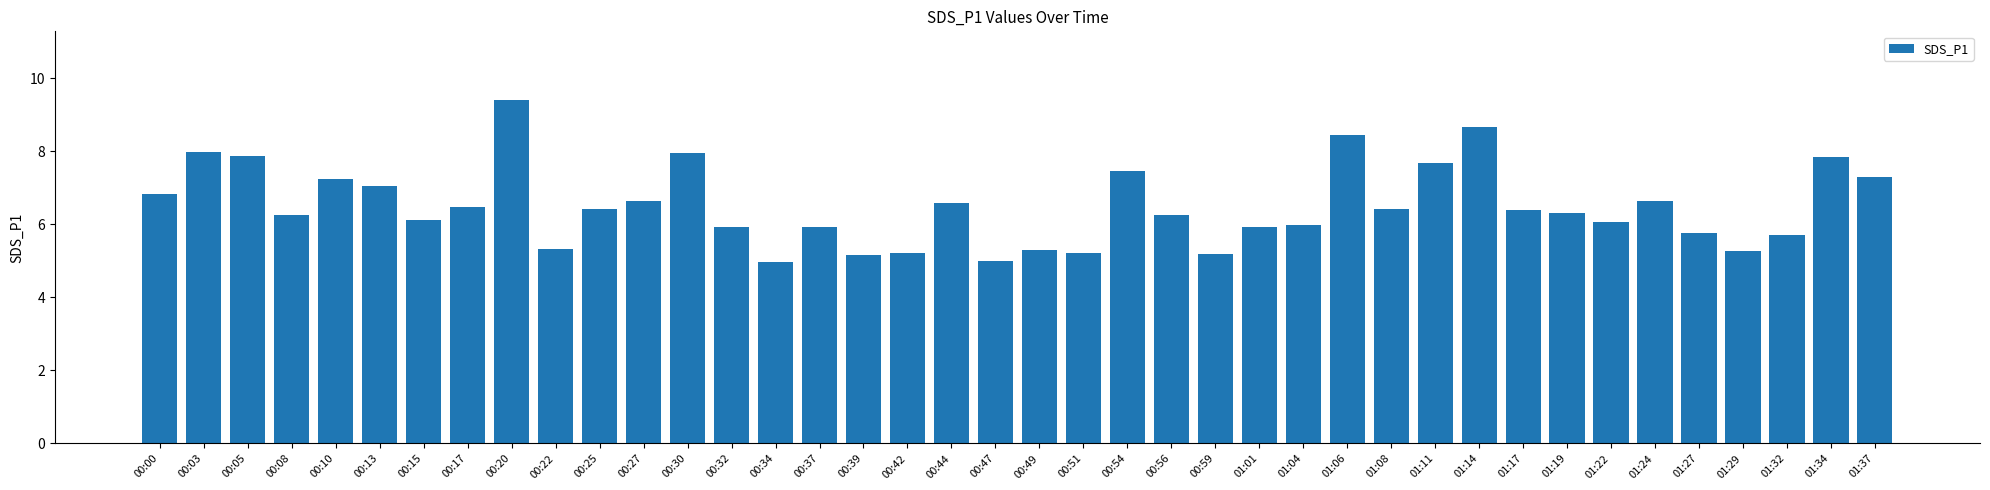

The chart shows a value of 3.2 at 01:34. True or false?

False